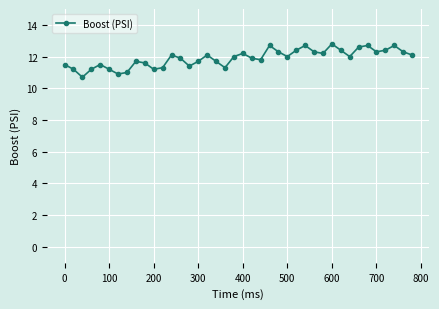

How many interior local valleys (lower than both neighbors) does the data have?

10